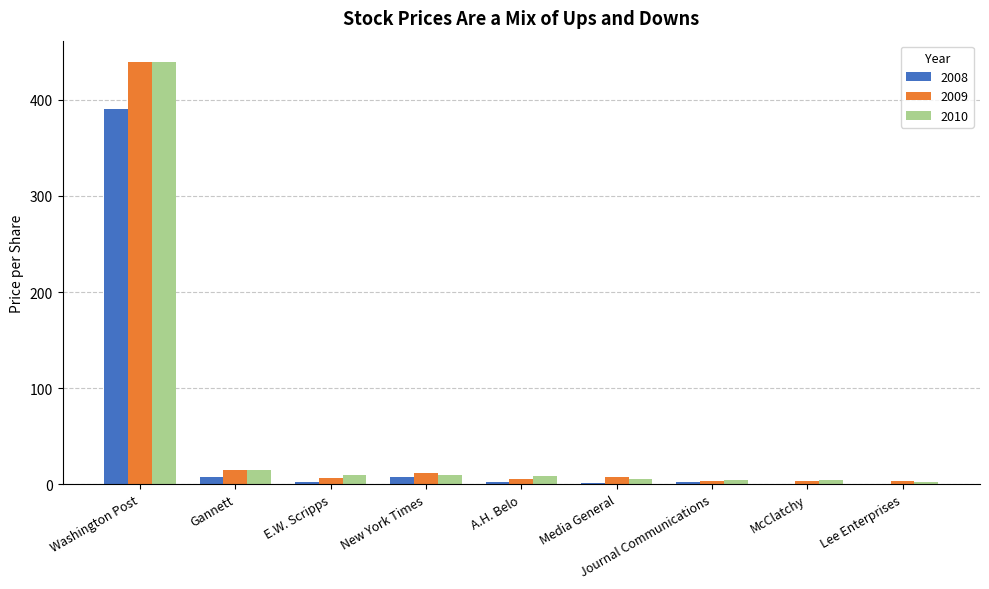

The 2009 series shows 12.4 at New York Times. True or false?

True